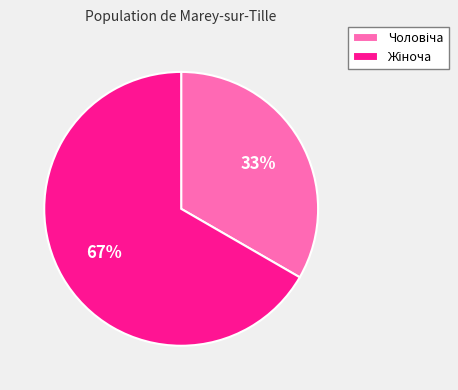

Does any single category account for the majority?

Yes